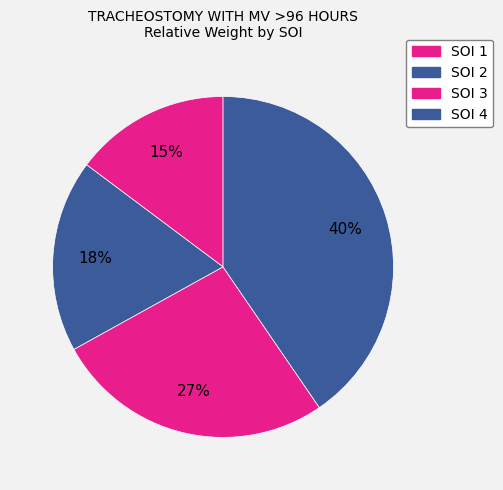

Count the number of slices in the pie.

4